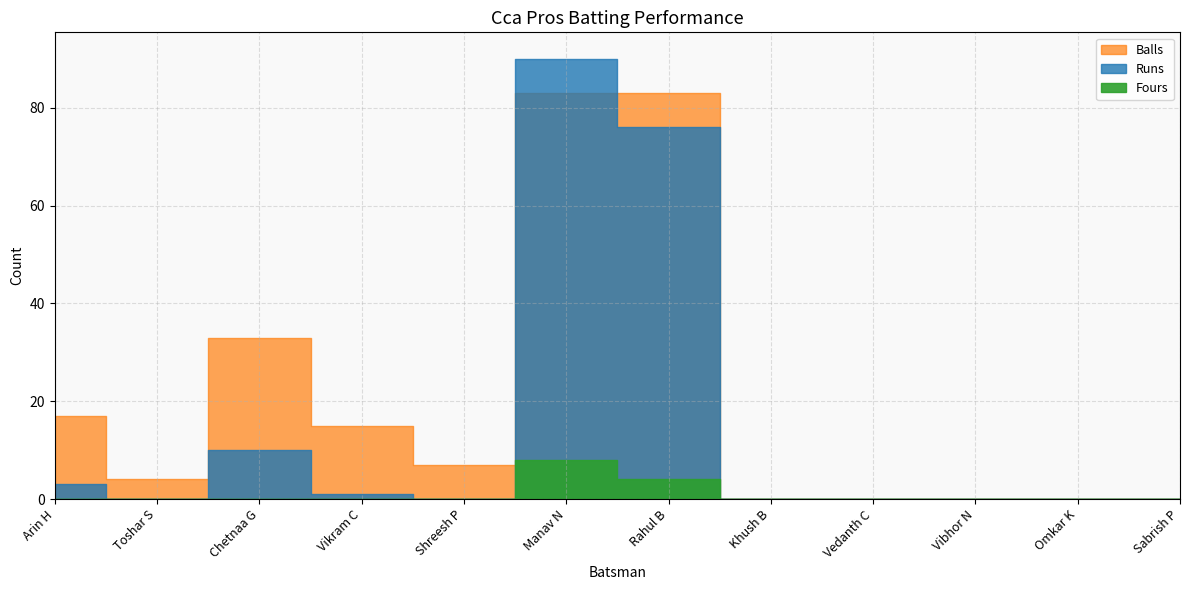

What is the total value across all series at Vikram C?

16